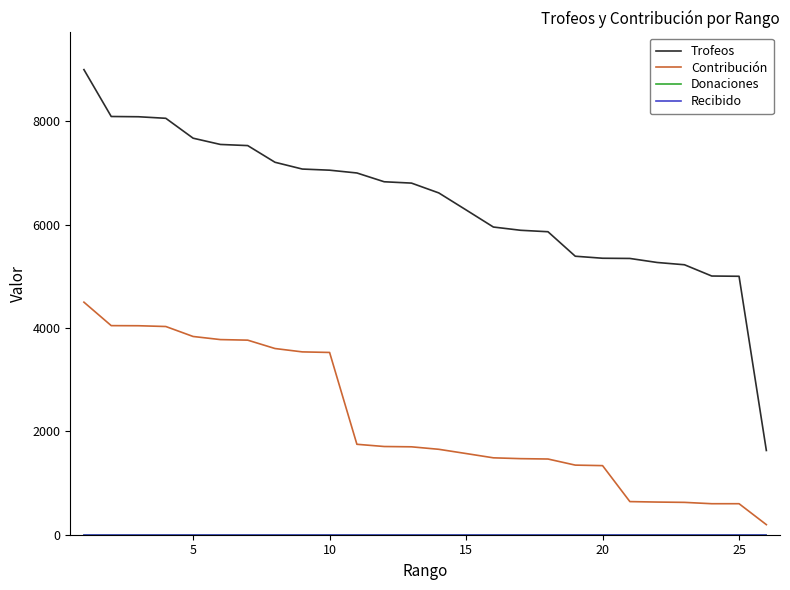

Which series has the widest spread of values?

Trofeos